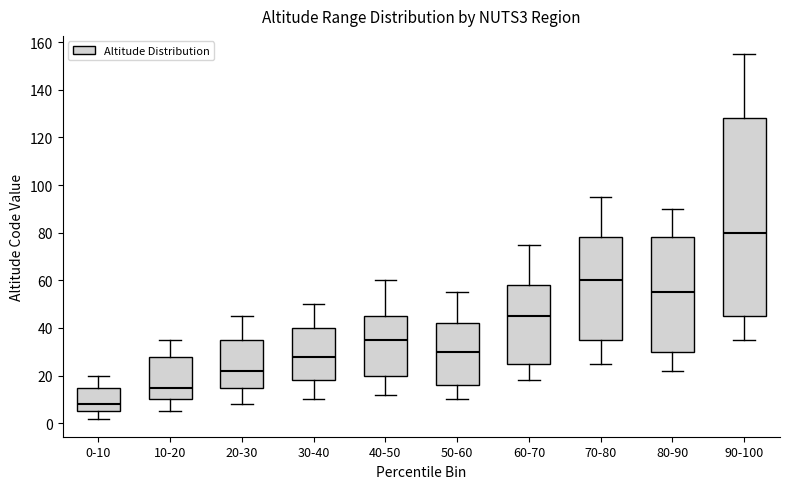

Which box's median line is the lowest?

0-10